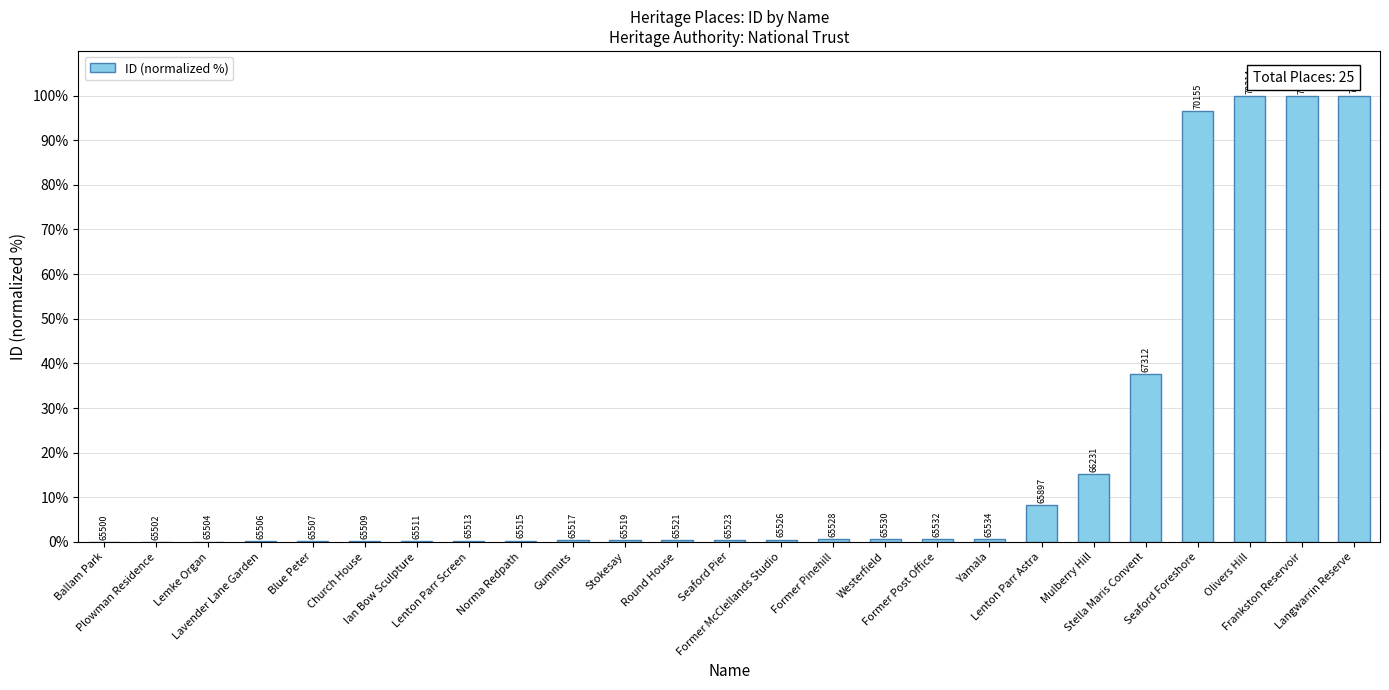

What is the label of the 11th bar from the left?

Stokesay